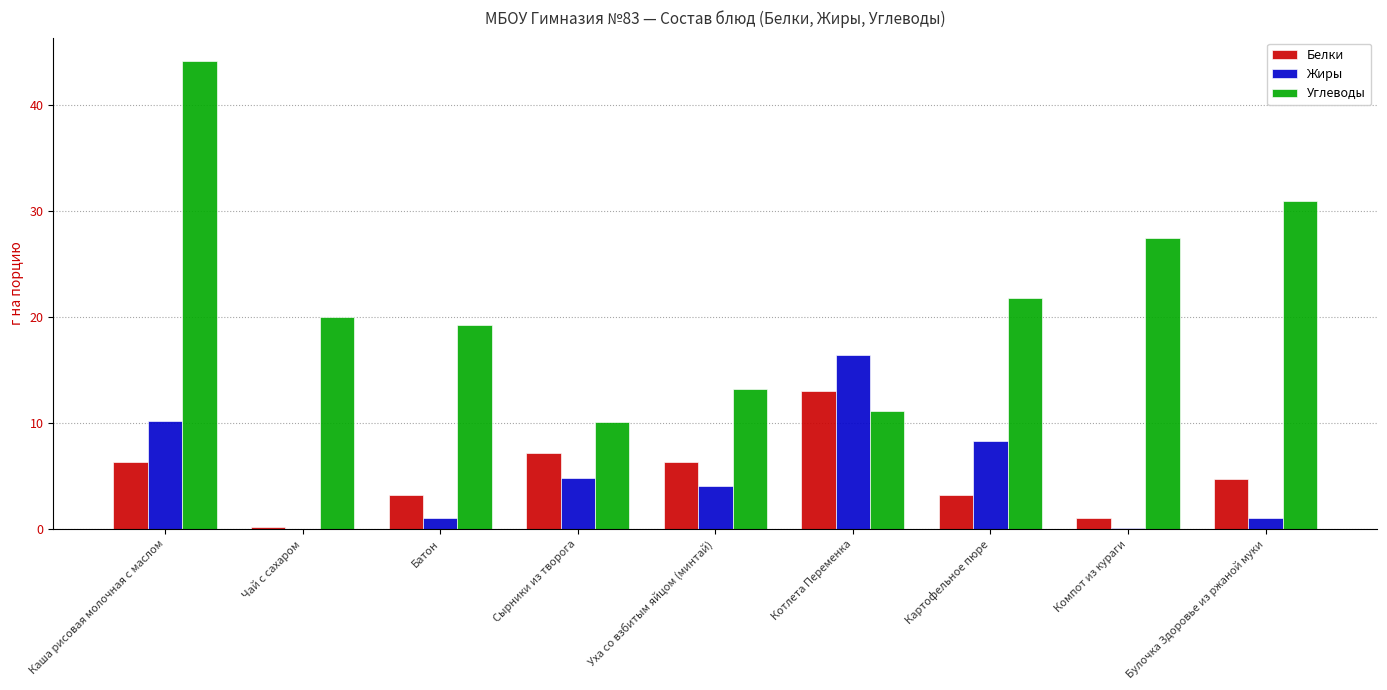

Is it true that Жиры equals 8.3 at Картофельное пюре?

True